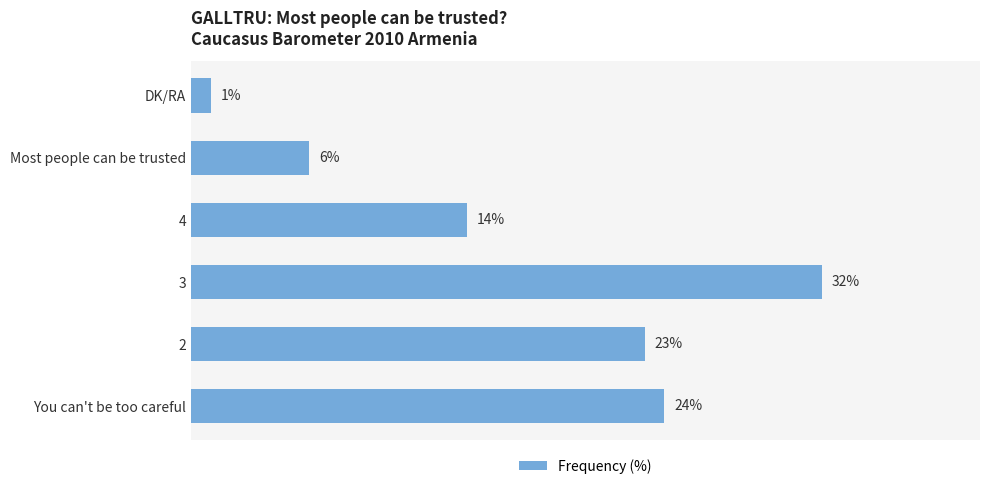

Which label corresponds to the smallest value in the chart?

DK/RA